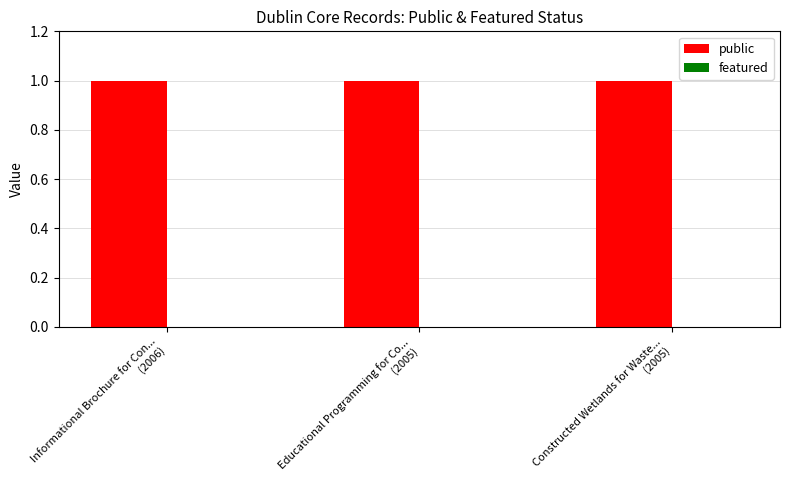

Which label corresponds to the largest value in the chart?

Informational Brochure for Con...
(2006)